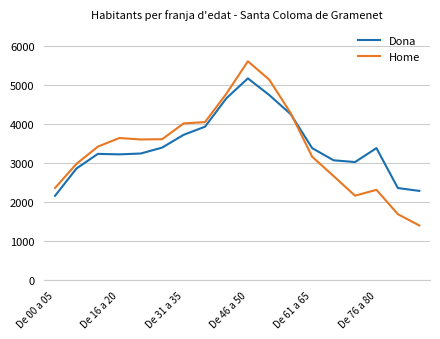

List the series in order of their peak value, lowest first.

Dona, Home